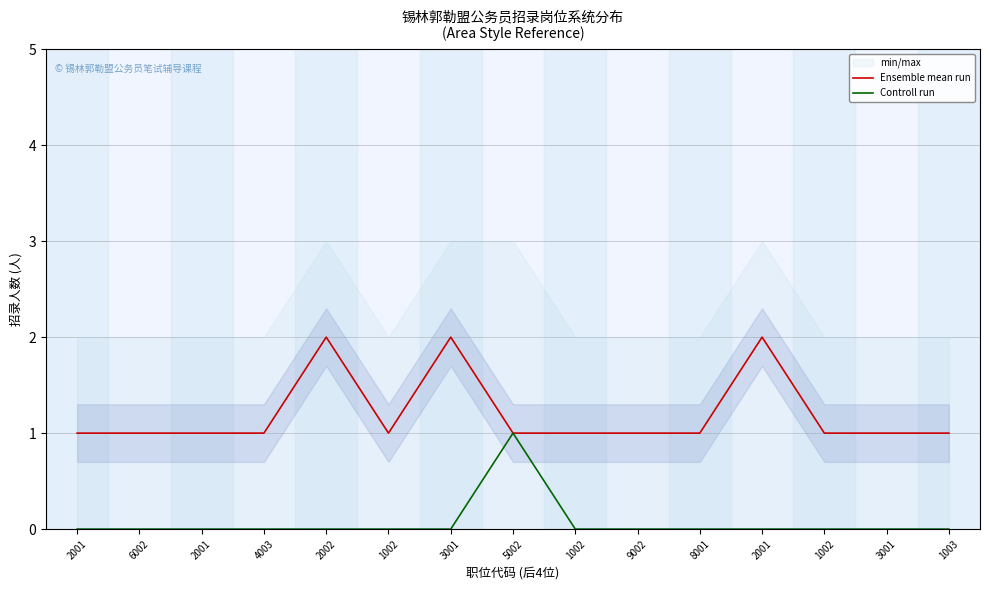

What is the maximum value for Controll run?

1